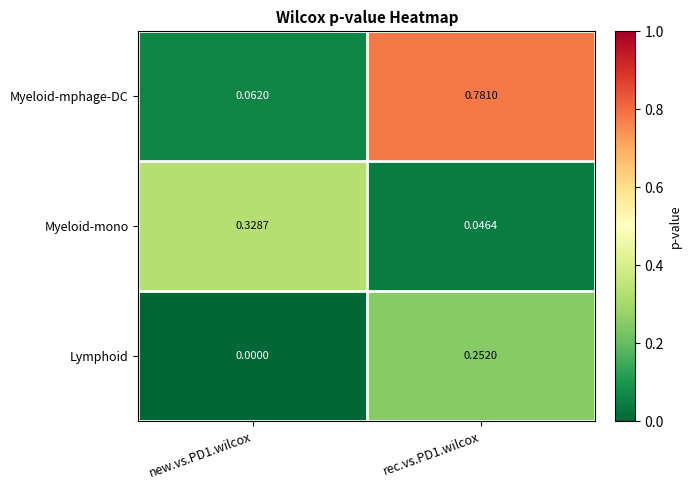

Which series has the widest spread of values?

Myeloid-mphage-DC